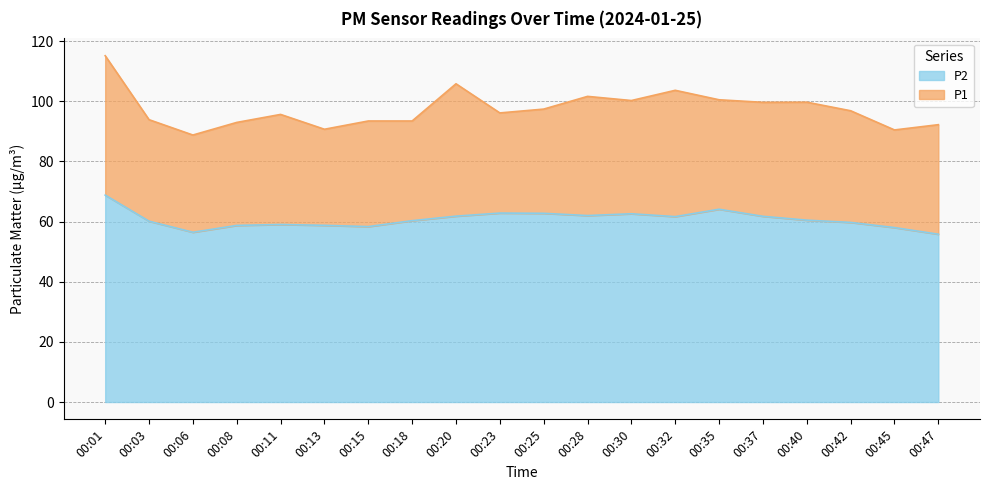

What is the value of the P1 point at the 11th from the left?

97.4